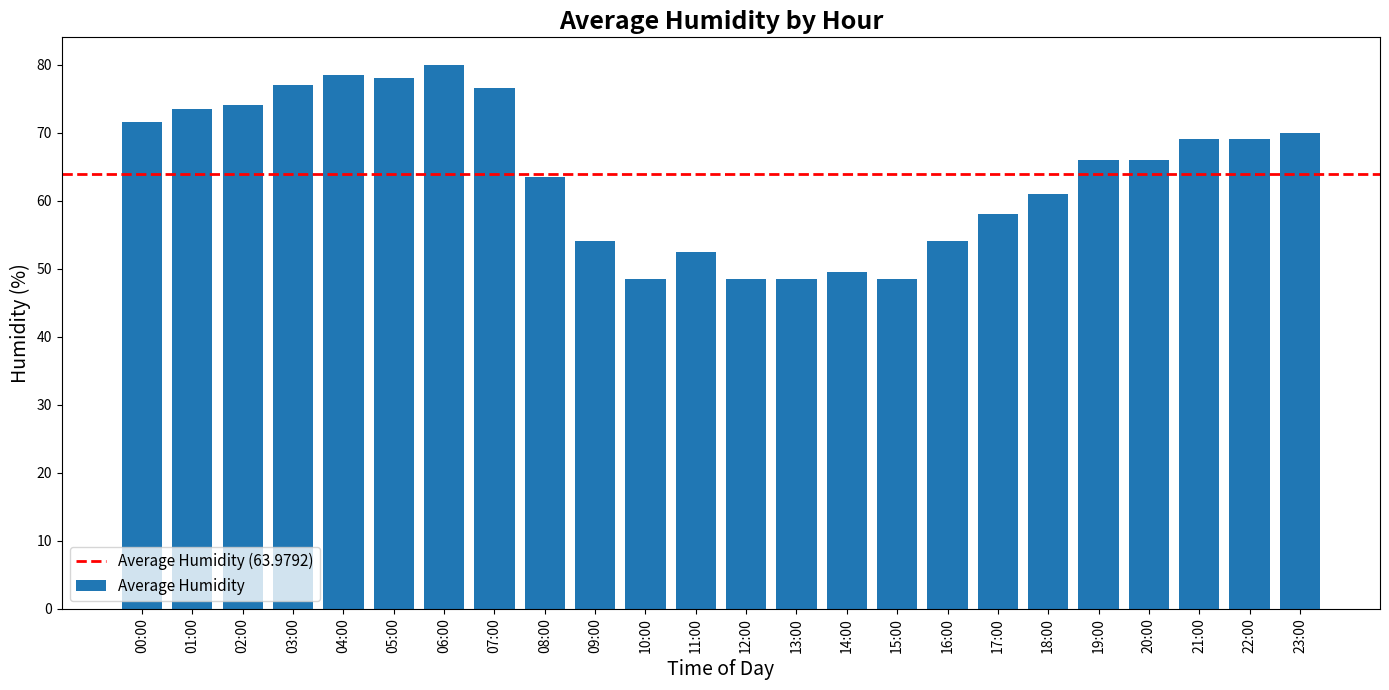

What is the change in value from 08:00 to 22:00?

+5.5